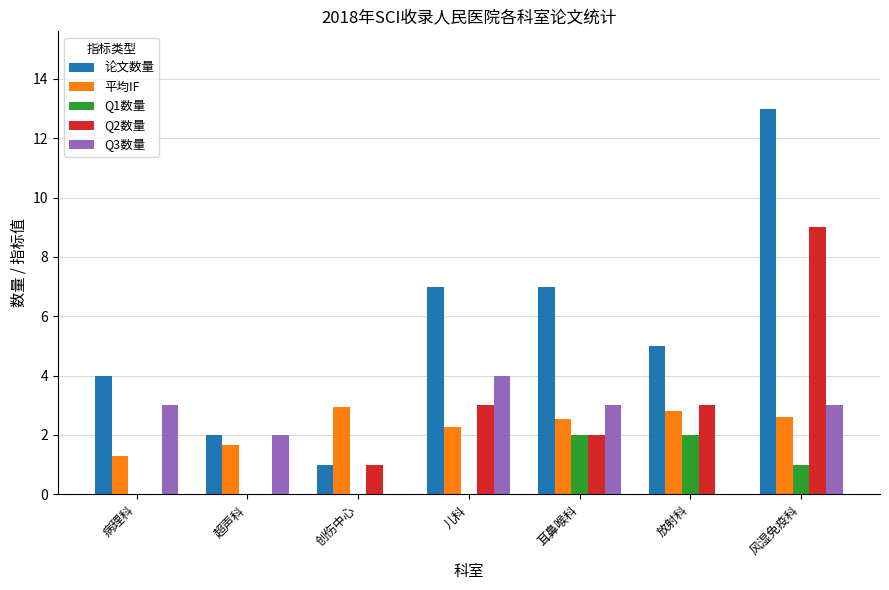

What value does the Q2数量 series have at 儿科?

3.0